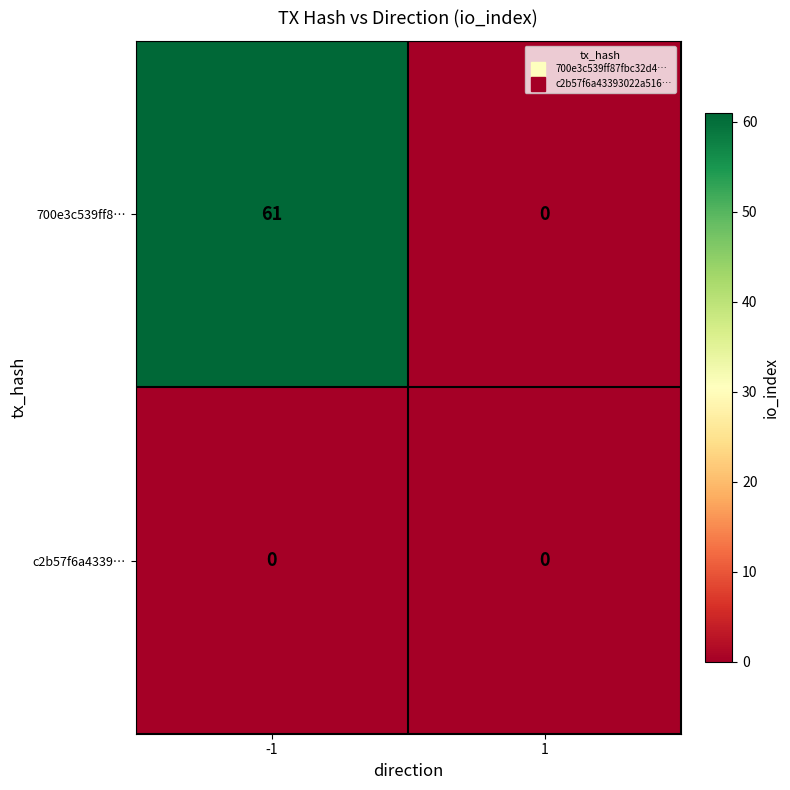

Is it true that c2b57f6a4339… equals 0 at 1?

True